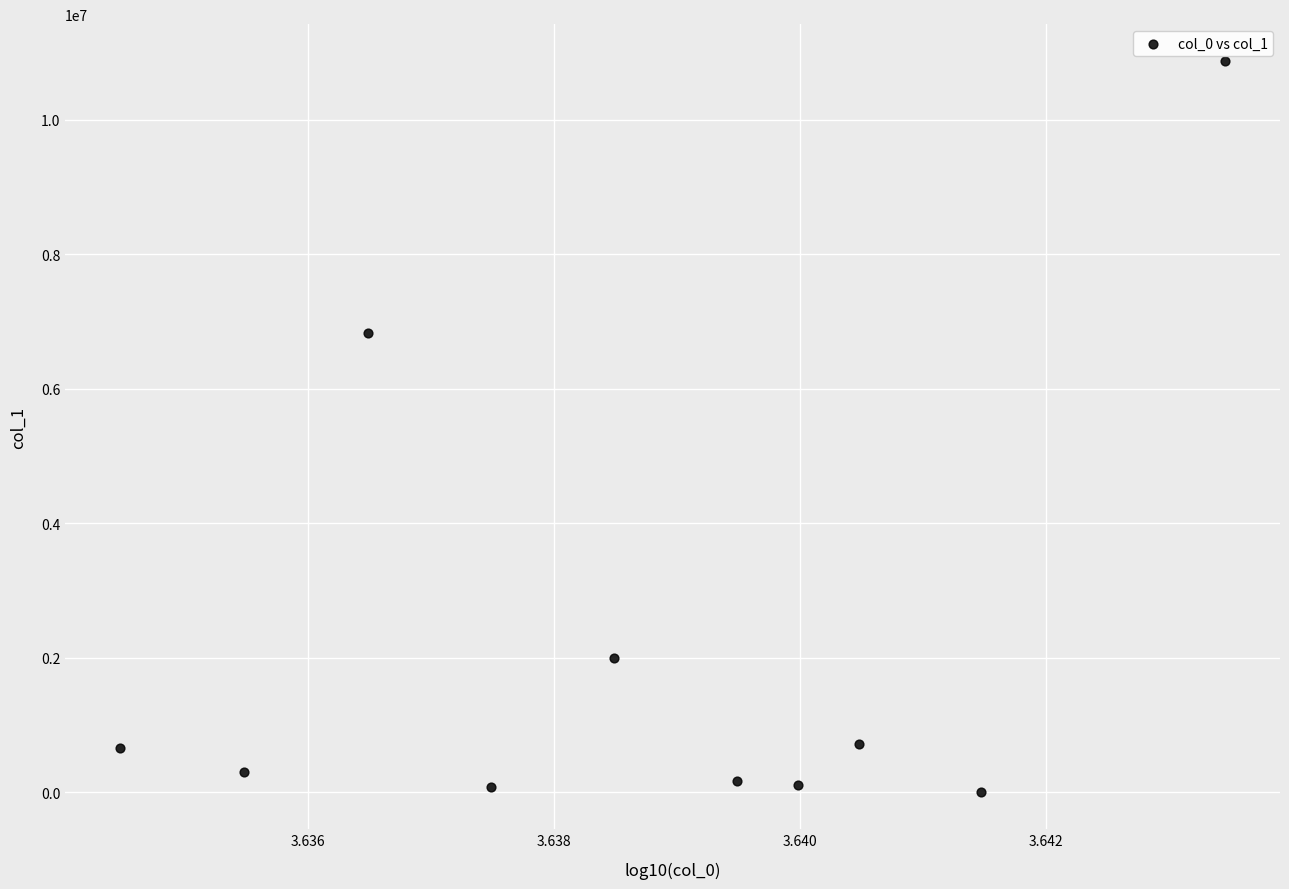

What Y value in the scatter plot is closest to 5437994?

6827168